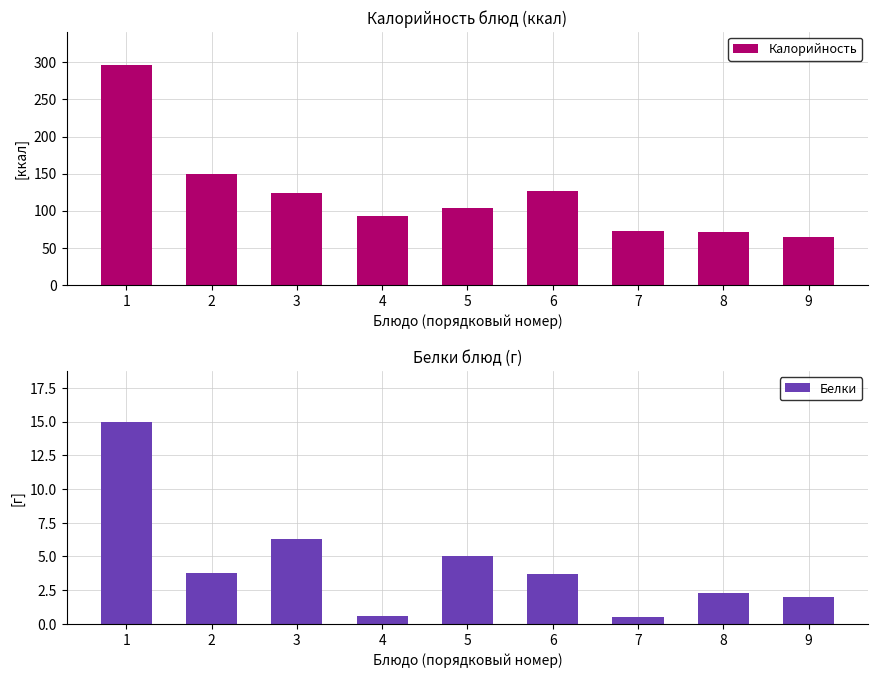

What is the value of the Белки bar at the 5th from the left?

5.0